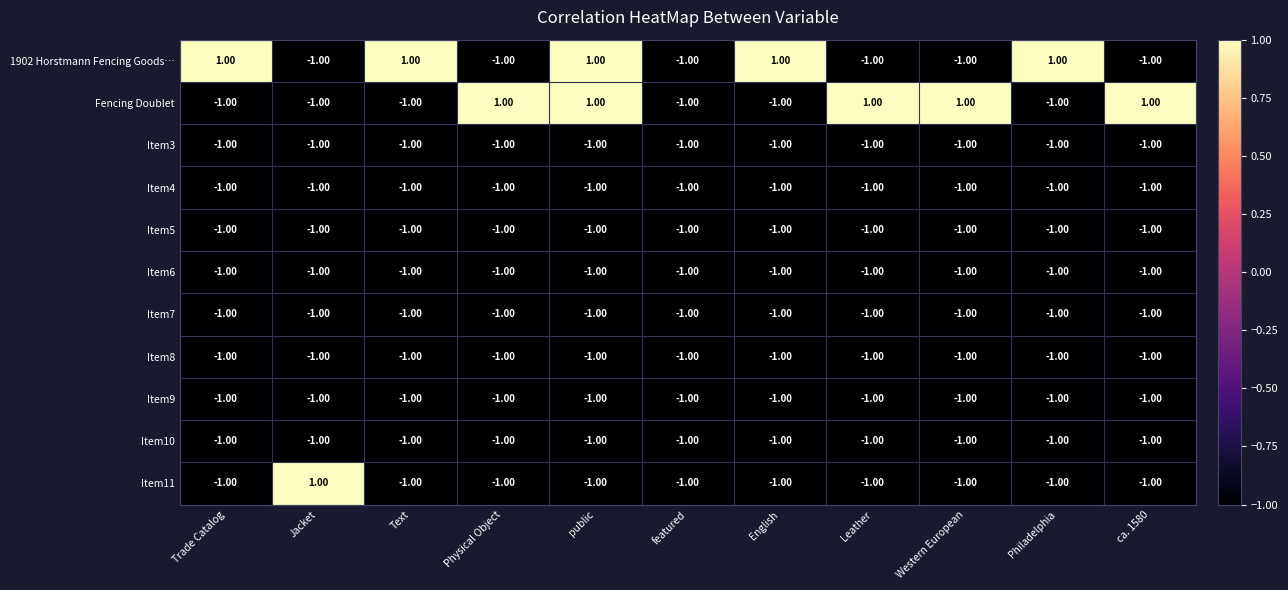

Which series changed the most between Trade Catalog and public?

Fencing Doublet